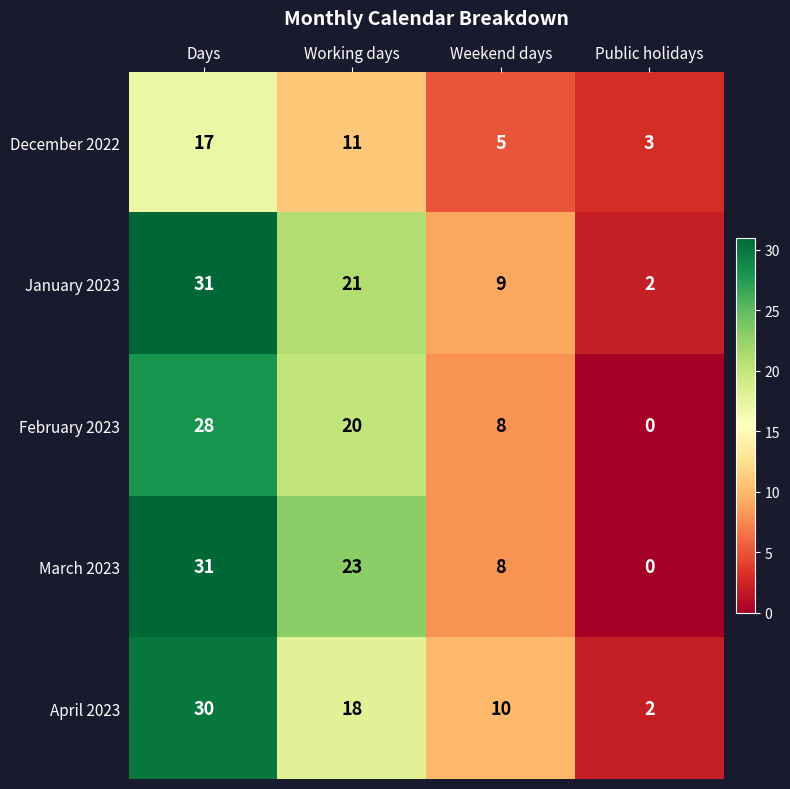

Reading left to right, transcribe all the data shown in this chart.

December 2022: Days=17	Working days=11	Weekend days=5	Public holidays=3
January 2023: Days=31	Working days=21	Weekend days=9	Public holidays=2
February 2023: Days=28	Working days=20	Weekend days=8	Public holidays=0
March 2023: Days=31	Working days=23	Weekend days=8	Public holidays=0
April 2023: Days=30	Working days=18	Weekend days=10	Public holidays=2